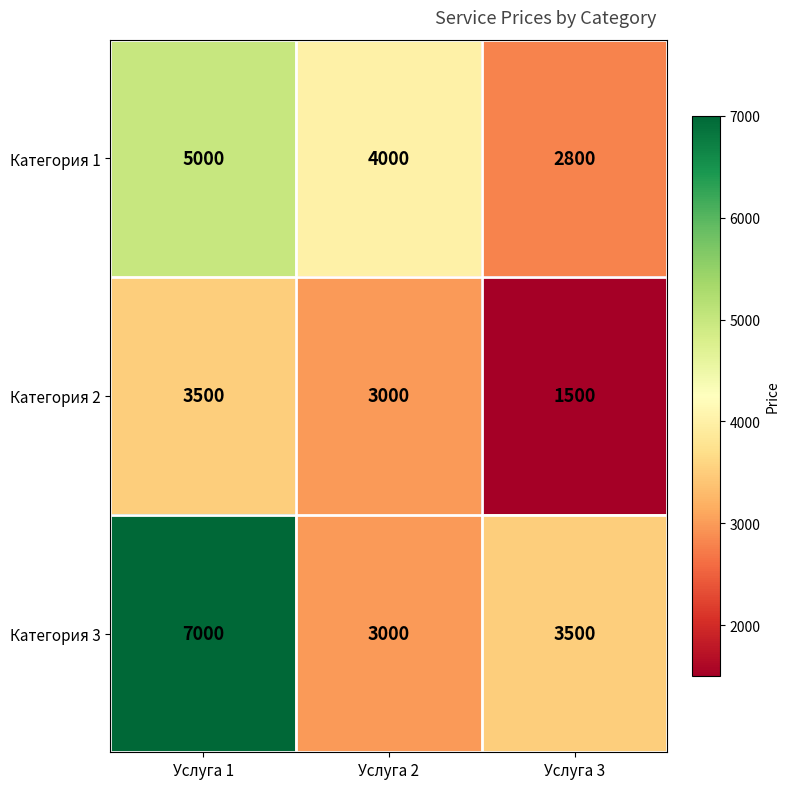

List the series in order of their overall mean, highest first.

Категория 3, Категория 1, Категория 2